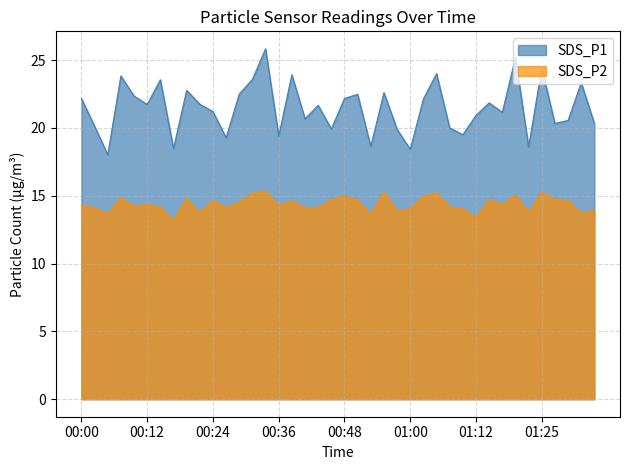

Reading left to right, transcribe all the data shown in this chart.

SDS_P1: 00:00=22.2	00:02=20.1	00:05=18.0	00:07=23.8	00:09=22.4	00:12=21.7	00:14=23.6	00:17=18.5	00:19=22.8	00:21=21.8	00:24=21.2	00:26=19.3	00:29=22.5	00:31=23.6	00:34=25.8	00:36=19.4	00:38=23.9	00:41=20.7	00:43=21.7	00:46=19.9	00:48=22.2	00:51=22.5	00:53=18.6	00:55=22.6	00:58=19.9	01:00=18.4	01:03=22.1	01:05=24.0	01:08=20.0	01:10=19.5	01:12=20.9	01:15=21.9	01:17=21.1	01:20=25.2	01:22=18.6	01:25=24.4	01:27=20.3	01:29=20.6	01:32=23.3	01:34=20.3
SDS_P2: 00:00=14.3	00:02=14.1	00:05=13.7	00:07=14.8	00:09=14.2	00:12=14.3	00:14=14.2	00:17=13.2	00:19=14.8	00:21=13.7	00:24=14.7	00:26=14.1	00:29=14.5	00:31=15.2	00:34=15.3	00:36=14.3	00:38=14.6	00:41=14.1	00:43=14.1	00:46=14.7	00:48=15.0	00:51=14.7	00:53=13.6	00:55=15.3	00:58=13.9	01:00=14.0	01:03=14.9	01:05=15.2	01:08=14.2	01:10=14.1	01:12=13.3	01:15=14.7	01:17=14.3	01:20=15.0	01:22=13.8	01:25=15.3	01:27=14.7	01:29=14.6	01:32=13.7	01:34=13.9